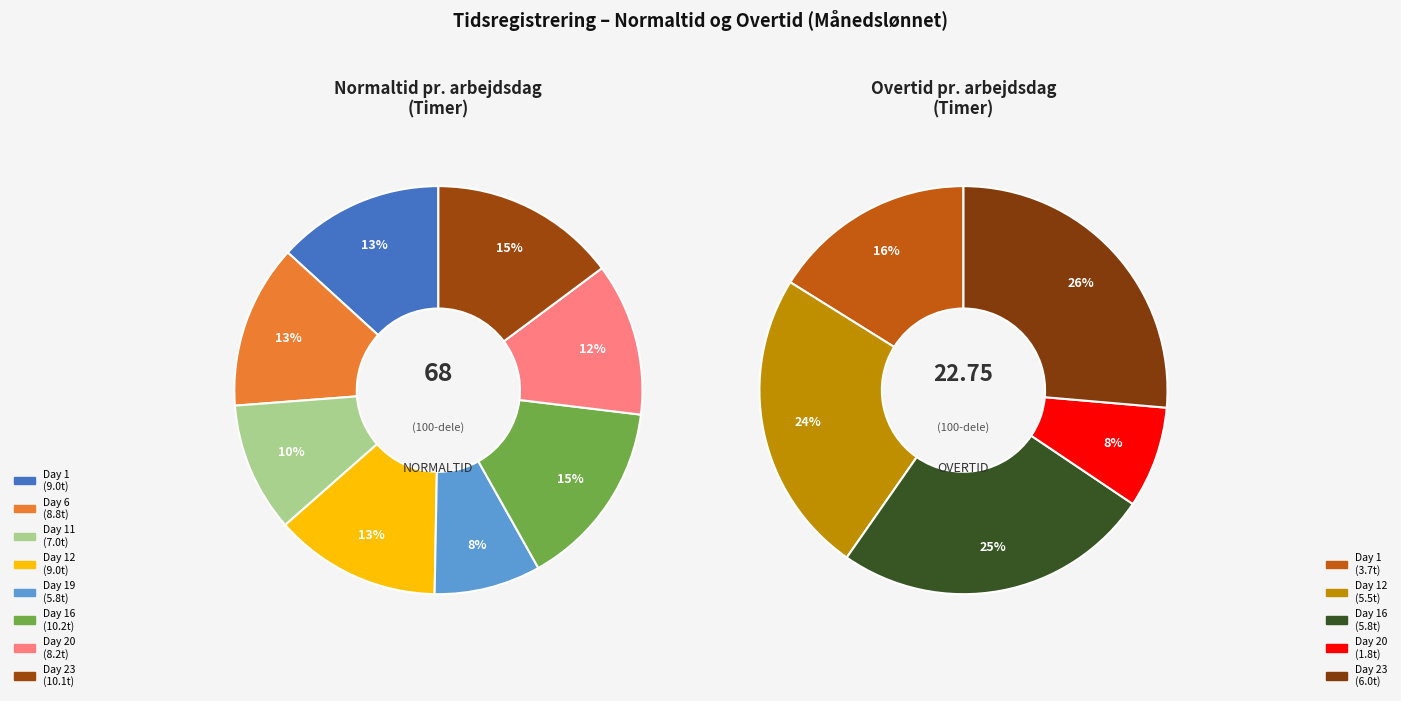

To the nearest percent, what is the difference between the largest and smallest slice percentages?

6%